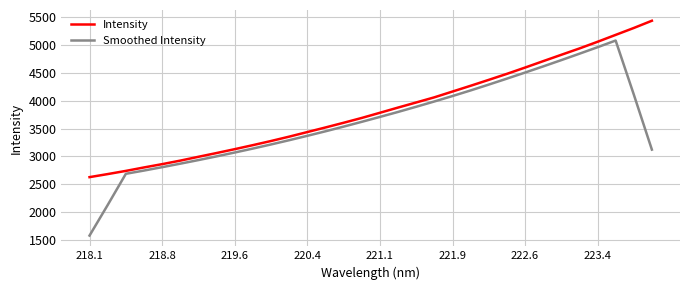

Which series has the largest total across all categories?

Intensity